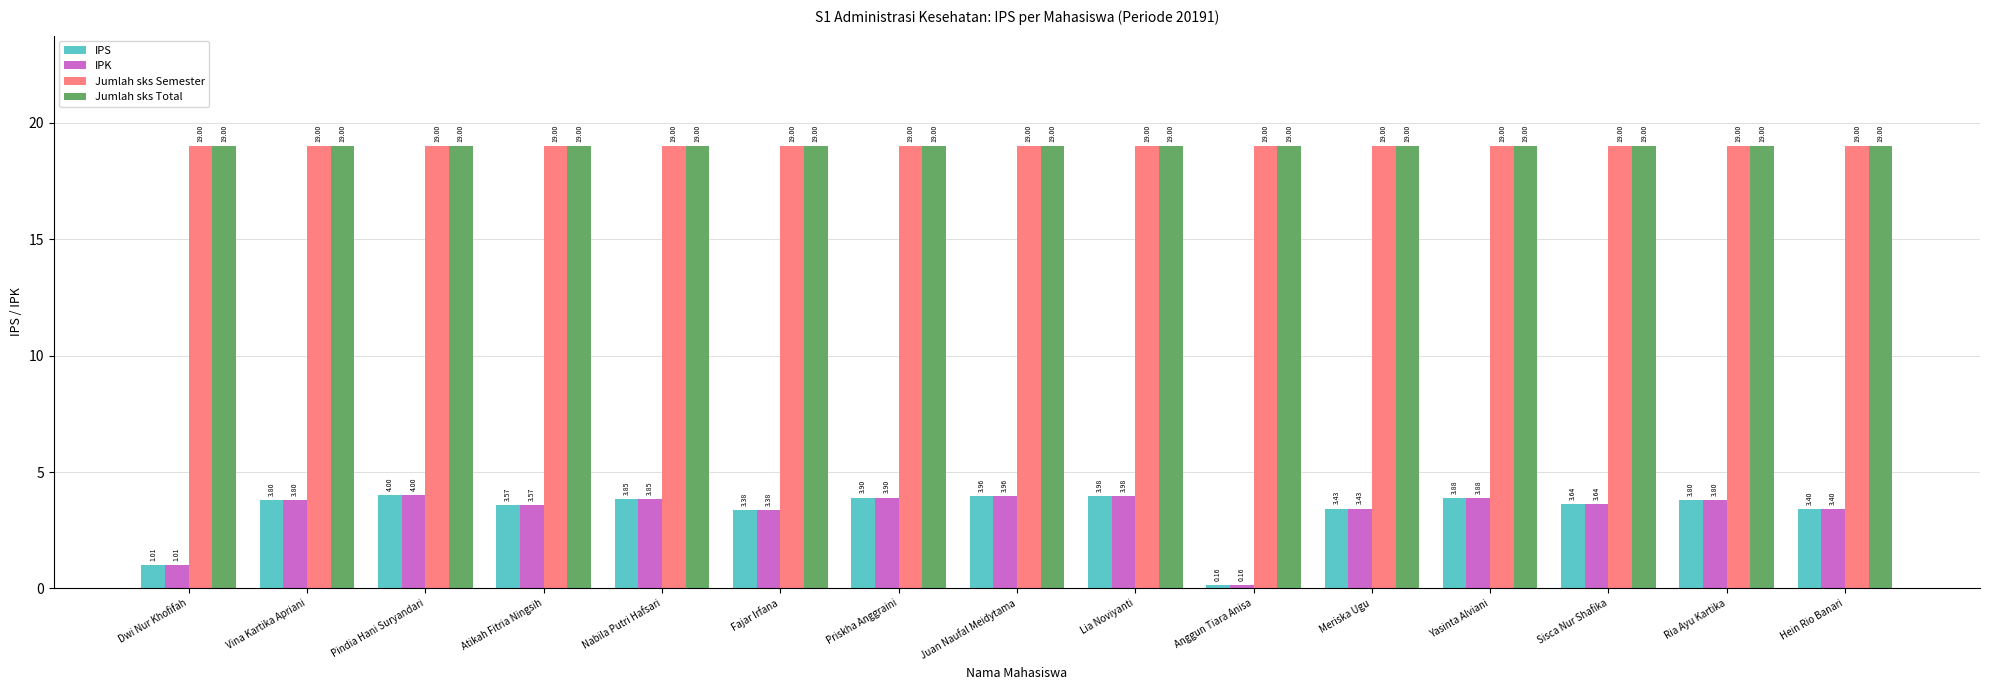

Is it true that Jumlah sks Total equals 4.6 at Anggun Tiara Anisa?

False